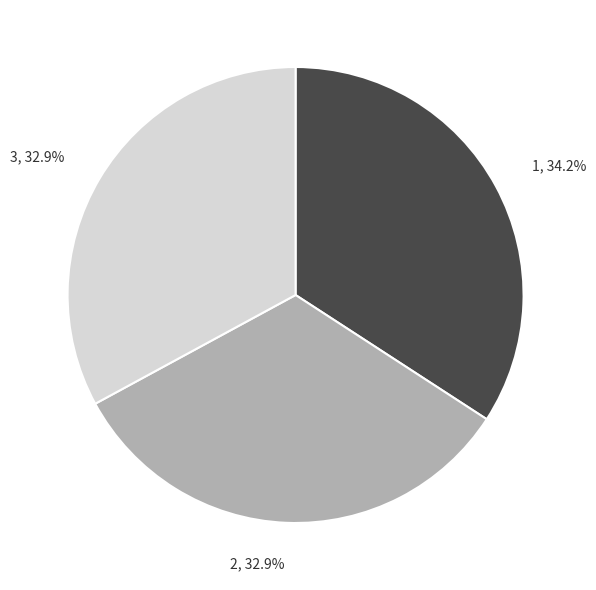

Is there any slice that represents more than half of the pie?

No